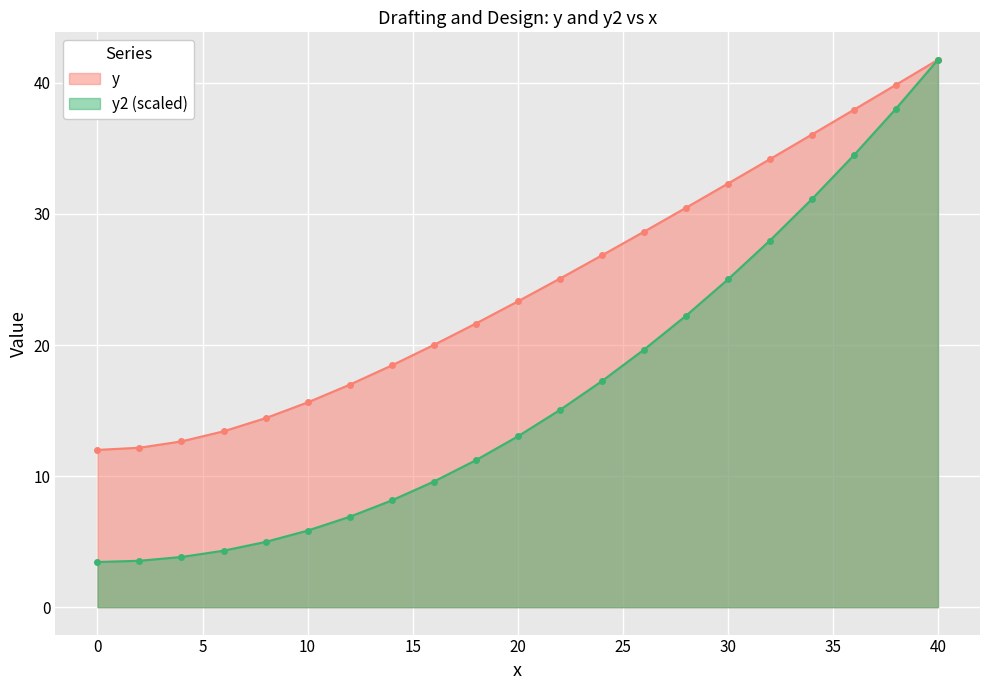

Reading right to left, list all the values displayed in this chart.

y: 41.8	39.8	37.9	36.1	34.2	32.3	30.5	28.6	26.8	25.1	23.3	21.6	20.0	18.4	17.0	15.6	14.4	13.4	12.6	12.2	12.0
y2: 41.8	38.0	34.5	31.1	28.0	25.0	22.2	19.6	17.2	15.0	13.0	11.2	9.6	8.1	6.9	5.8	5.0	4.3	3.8	3.5	3.4